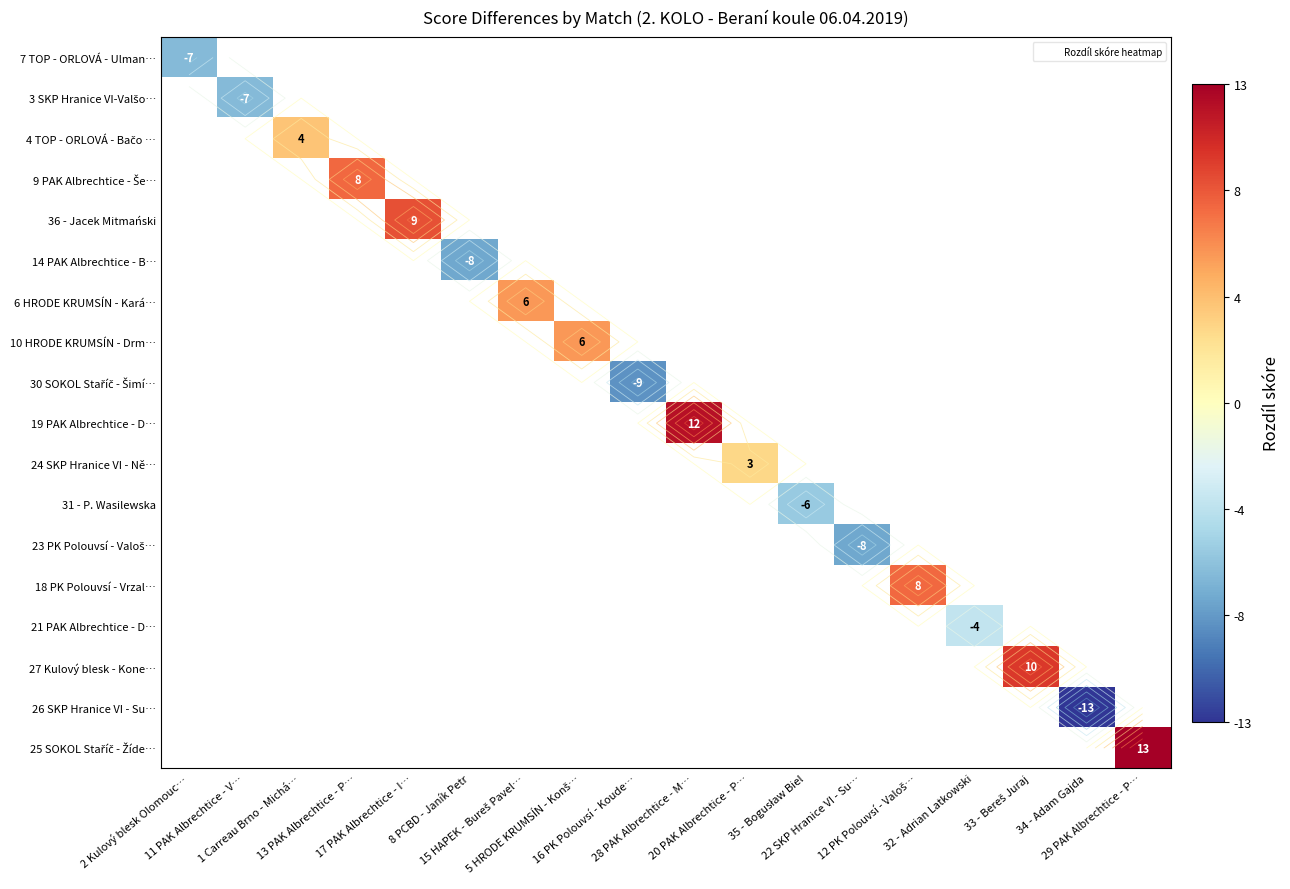

What is the maximum value shown in the chart?

13.0